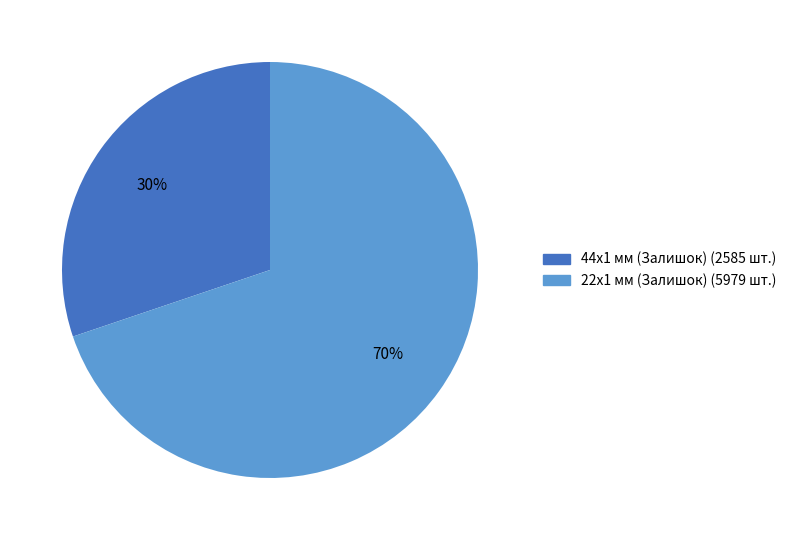

Is there a majority slice in this chart?

Yes